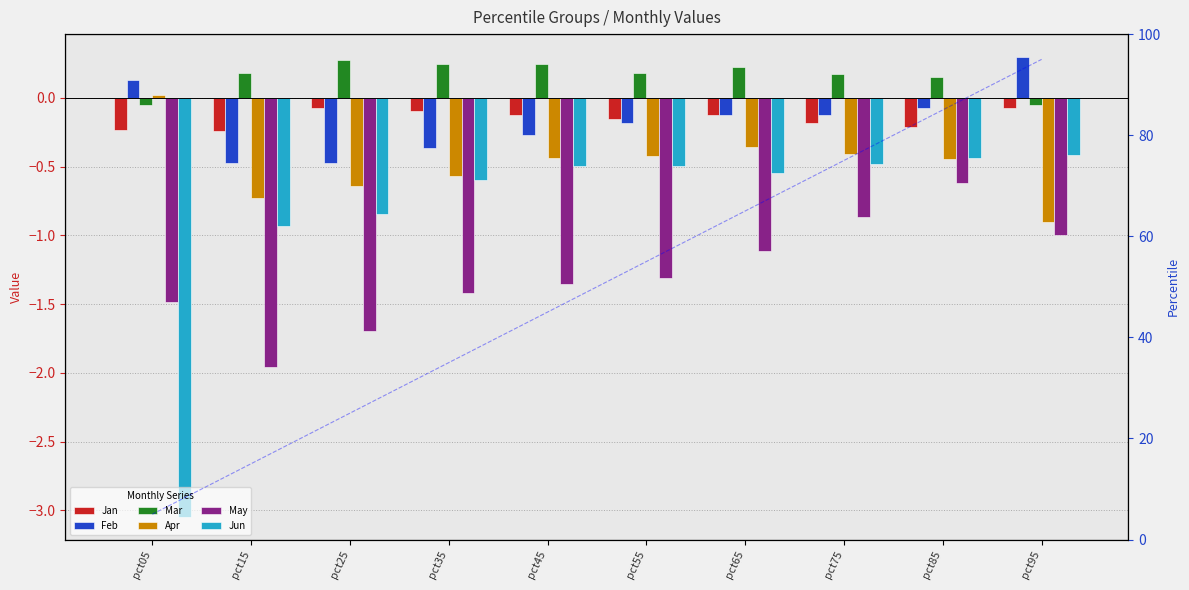

Between pct45 and pct75, which series saw the biggest shift?

May